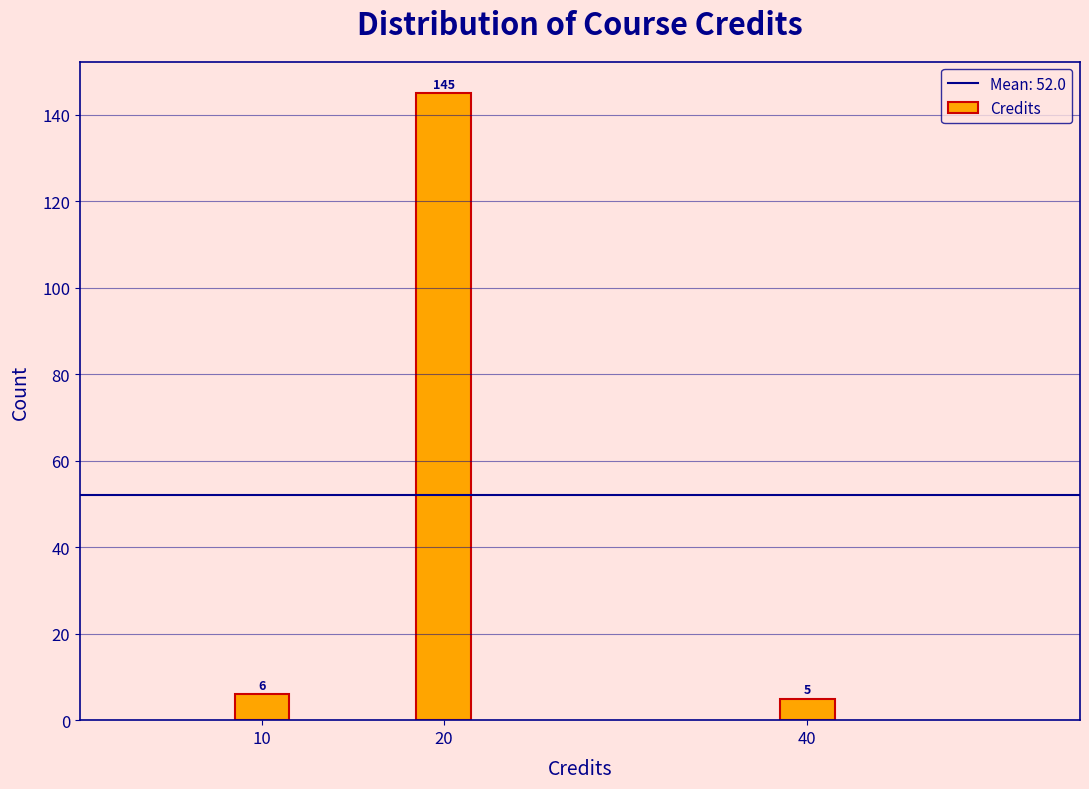

Reading right to left, list all the values displayed in this chart.

5	145	6